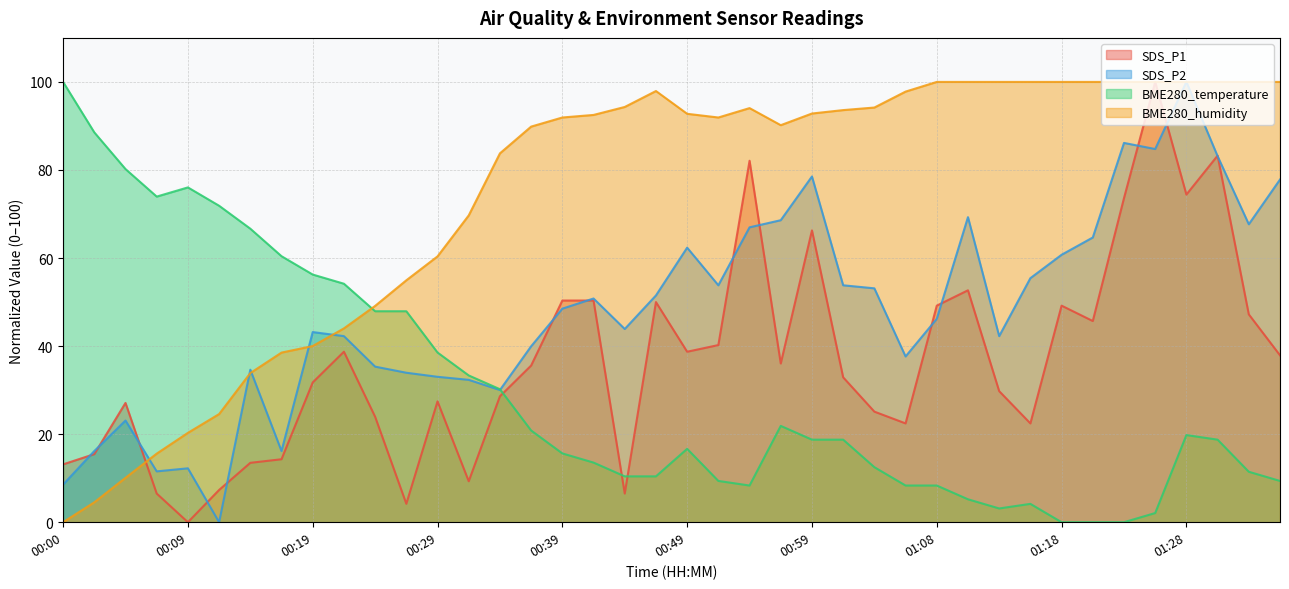

What is the spread (max minus min) of values at 01:28?

80.2